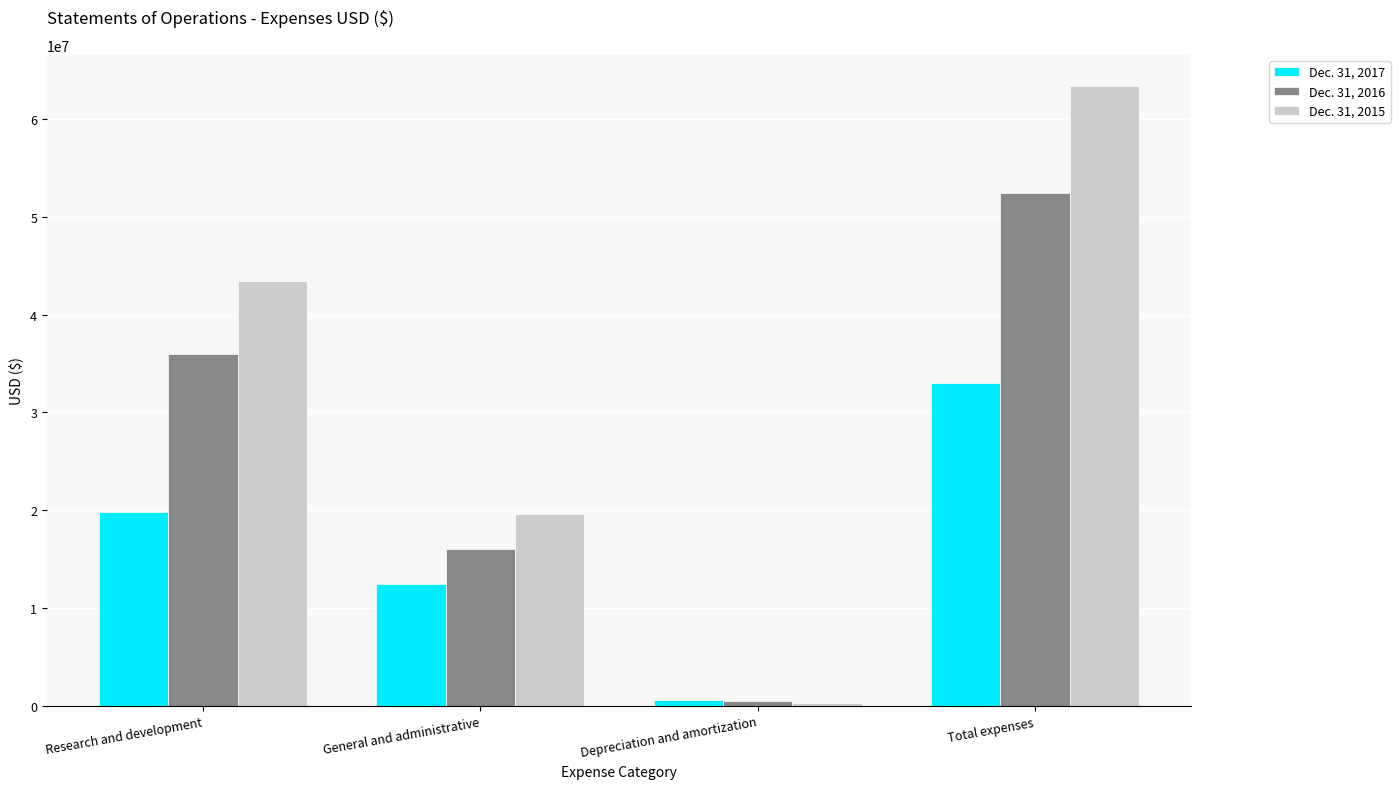

List the labels in order of Dec. 31, 2017 value, smallest first.

Depreciation and amortization, General and administrative, Research and development, Total expenses